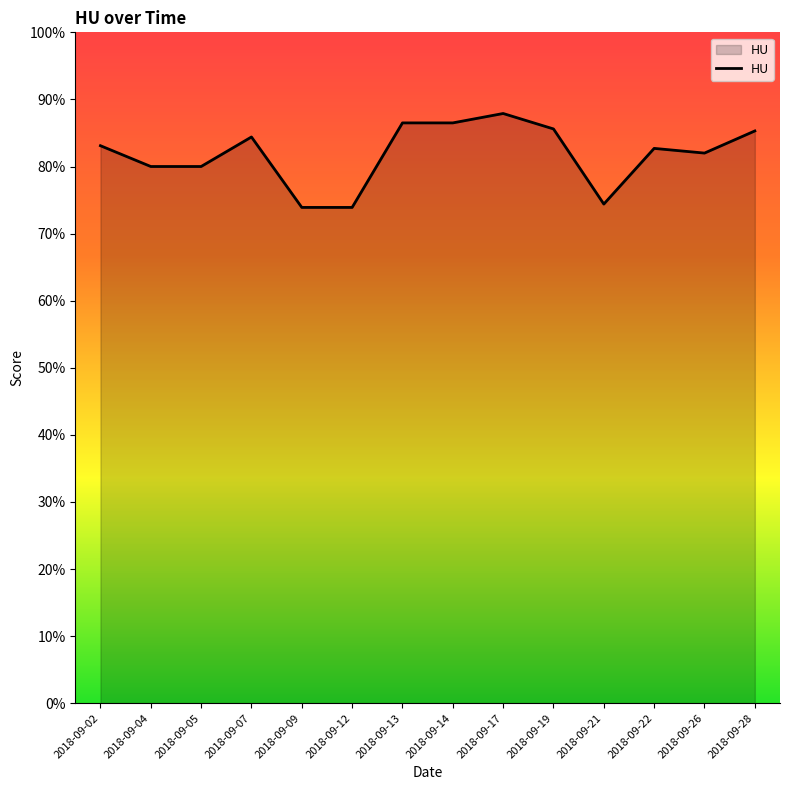

What is the average value?

81.9